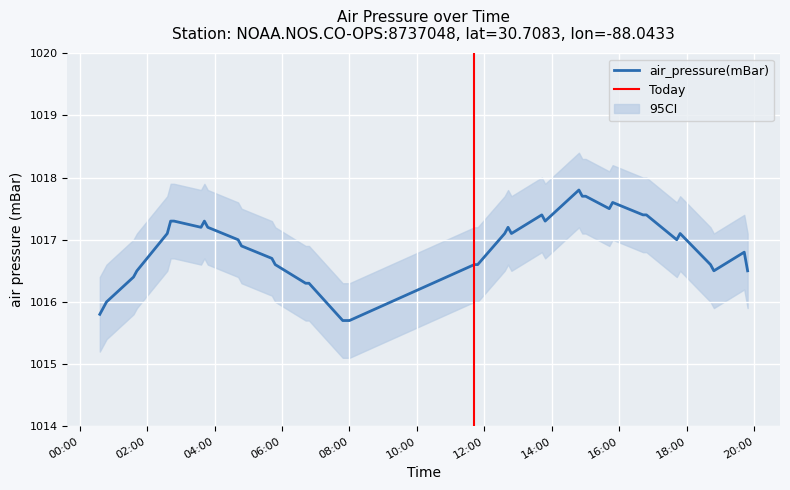

The value at 2015-06-01T14:54 is 1017.7. True or false?

True